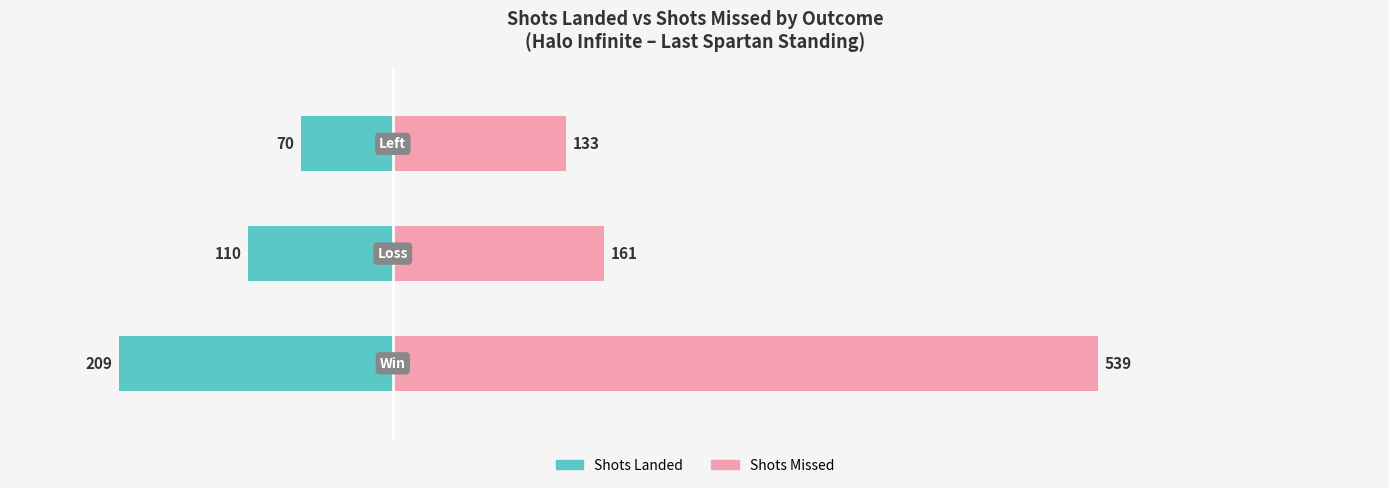

What is the value of the Shots Missed bar at the 2nd from the left?

161.2